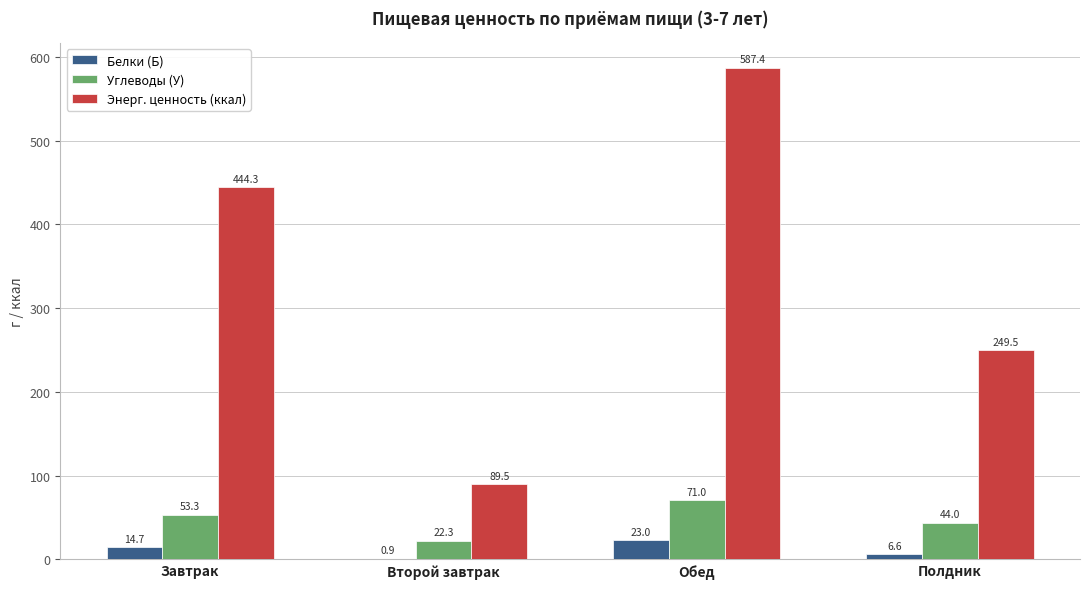

What is the sum of all Энерг. ценность (ккал) values?

1370.7